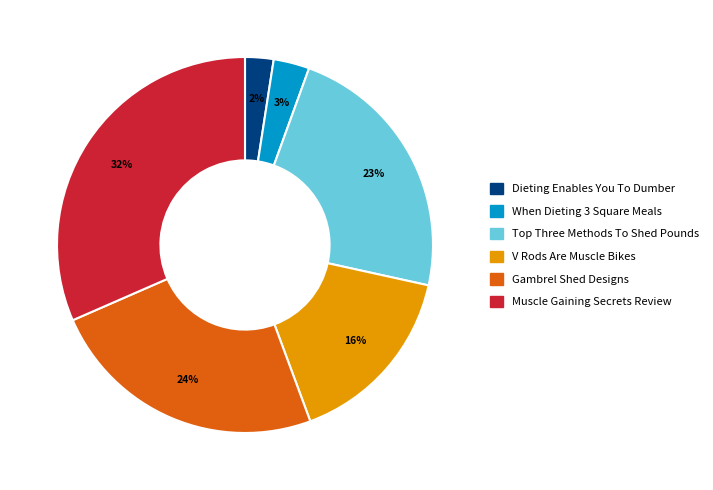

To the nearest percent, what is the combined percentage of V Rods Are Muscle Bikes and Dieting Enables You To Dumber?

18%